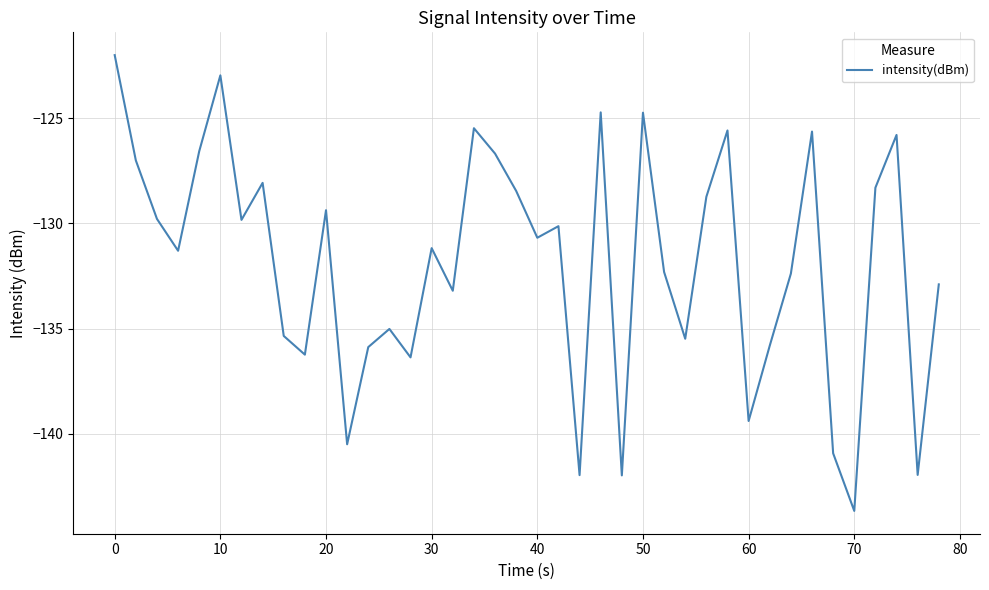

How many categories are shown in the chart?

40